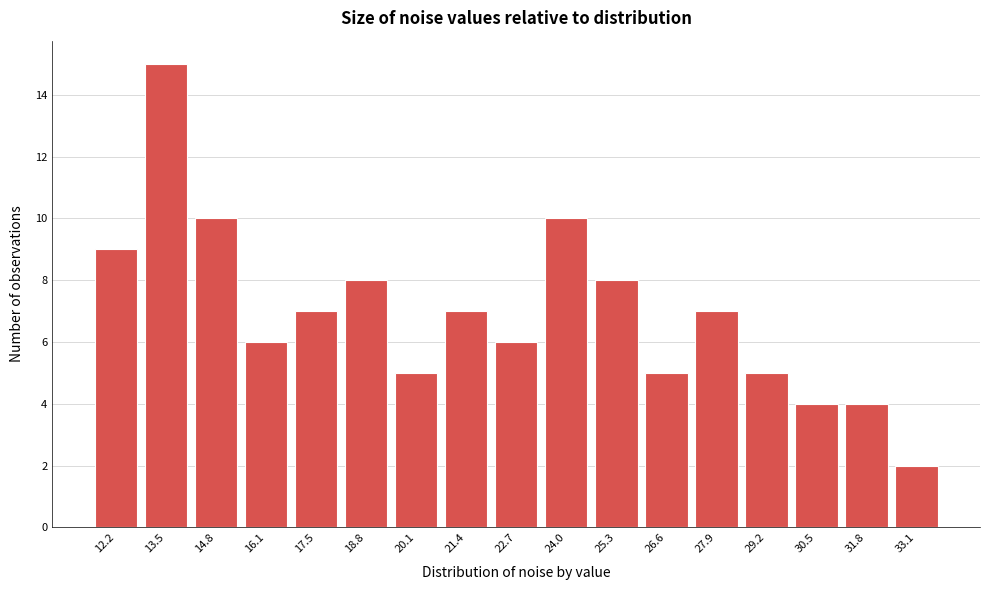

Reading left to right, list all the values displayed in this chart.

9	15	10	6	7	8	5	7	6	10	8	5	7	5	4	4	2